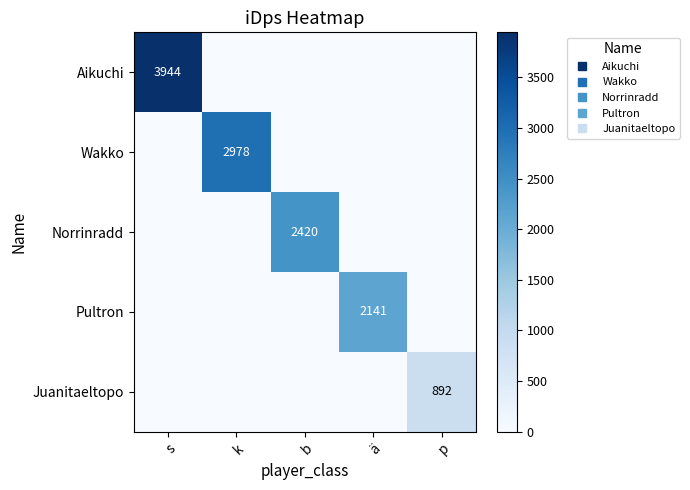

Between b and s, which is larger?

s